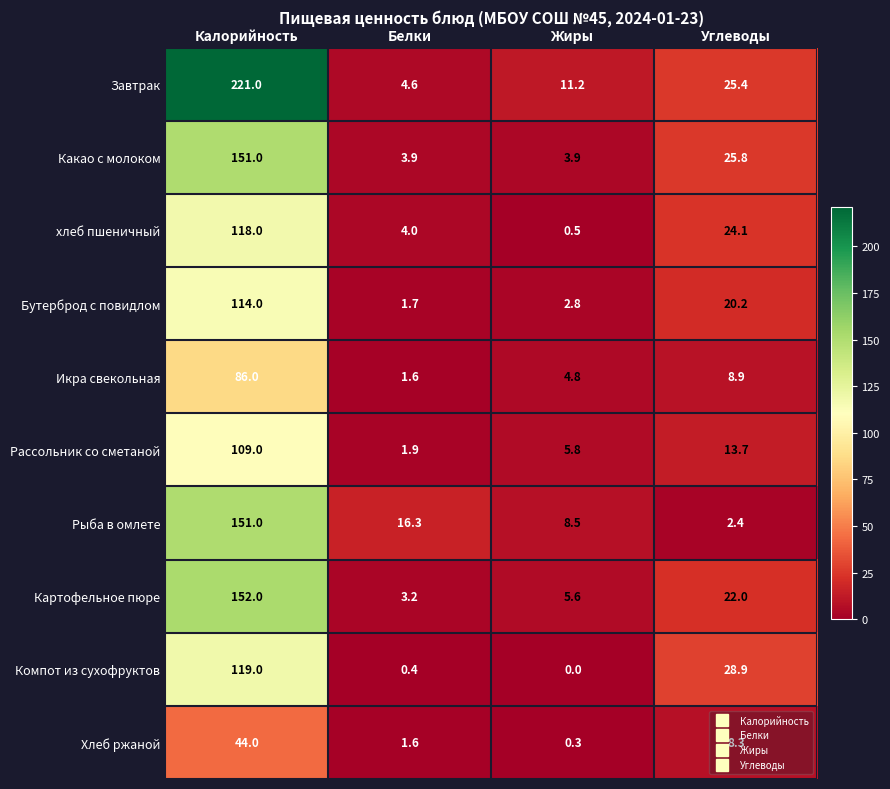

What is the difference between the maximum and minimum values in the Икра свекольная series?

84.4